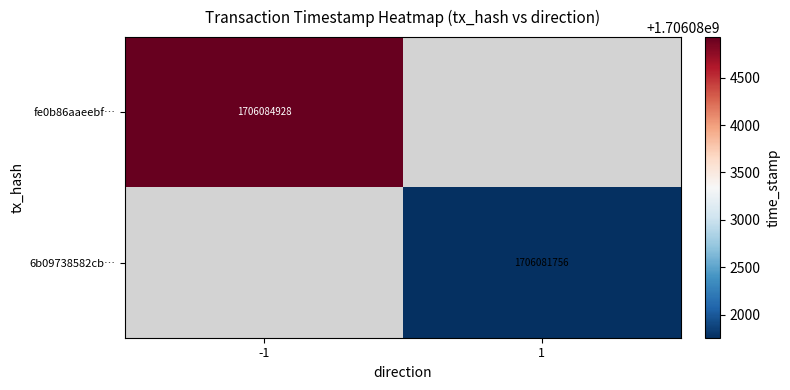

What is the maximum value shown in the chart?

1706084928.0